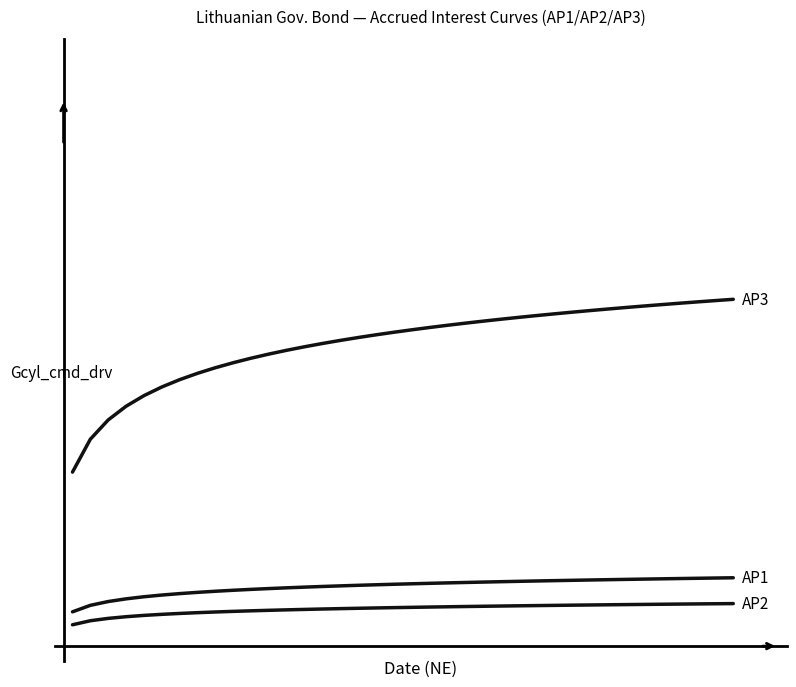

What is the smallest value displayed?

0.1